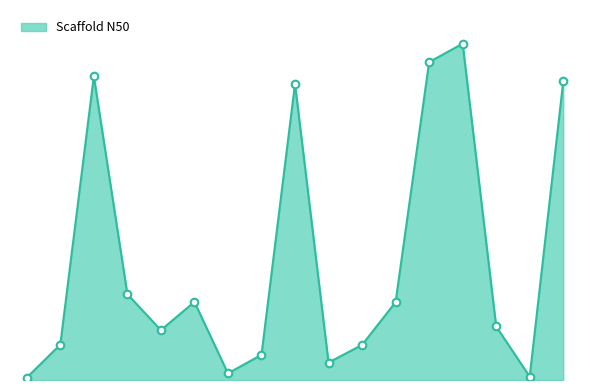

Does the chart have visible grid lines?

No